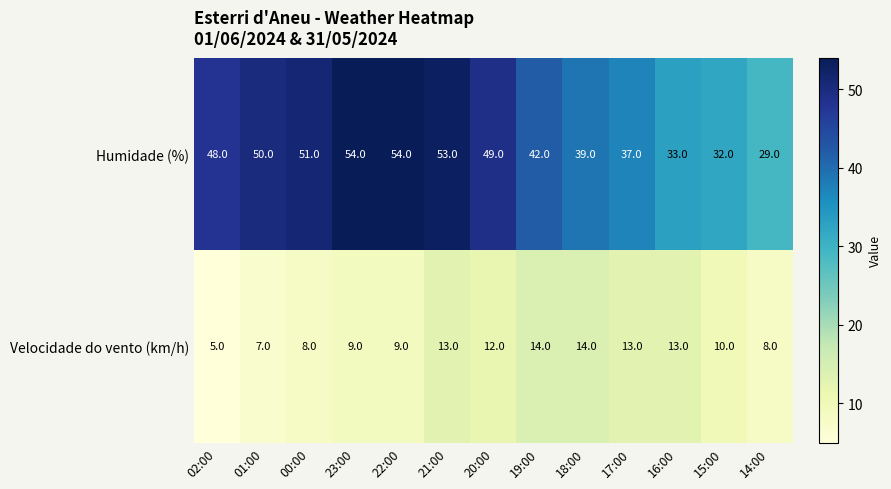

Which series has the largest total across all categories?

Humidade (%)